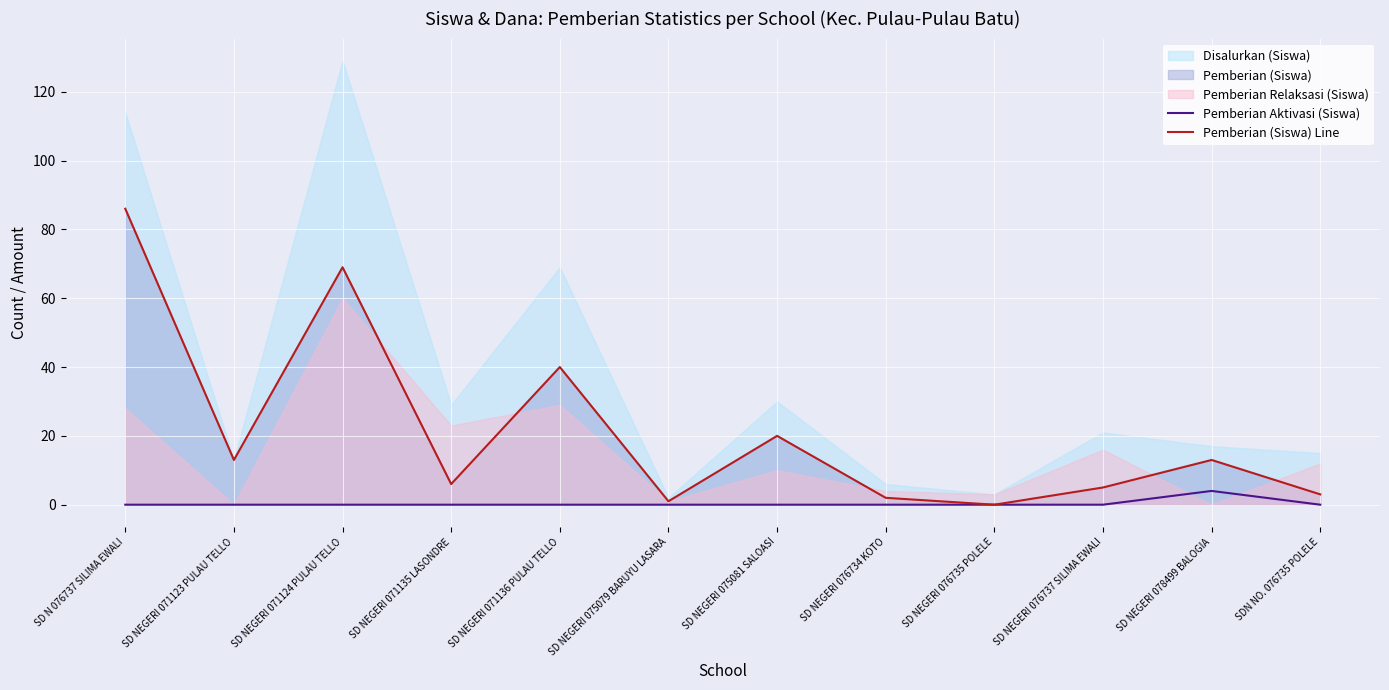

At which label does Pemberian (Siswa) Line reach its peak?

SD N 076737 SILIMA EWALI